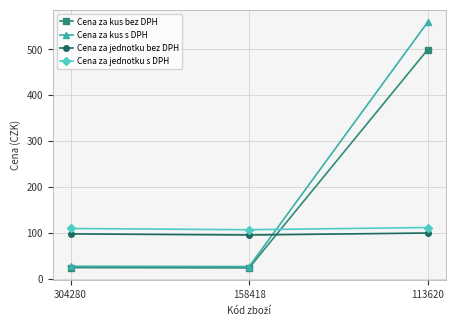

What is the value of the Cena za jednotku bez DPH point at the 1st from the left?

98.0